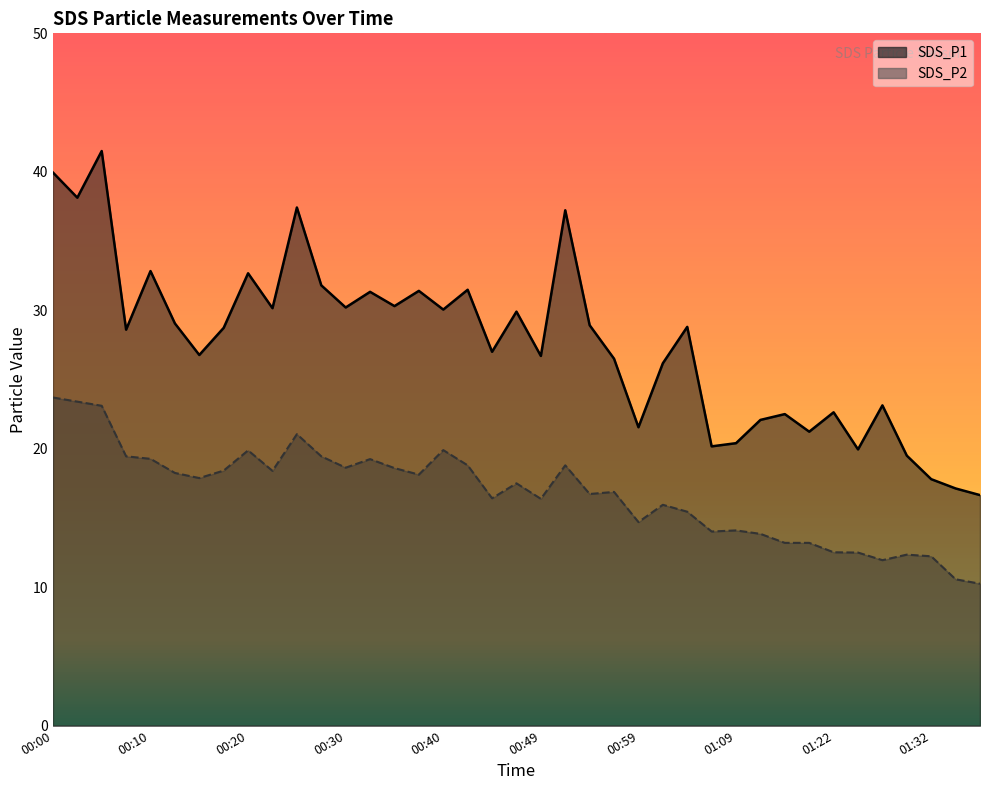

Reading left to right, what are all the values shown in this chart?

SDS_P1: 00:00=40.0	00:03=38.1	00:05=41.5	00:08=28.6	00:10=32.8	00:12=29.1	00:15=26.8	00:17=28.7	00:20=32.7	00:22=30.1	00:25=37.4	00:27=31.8	00:30=30.2	00:32=31.3	00:35=30.3	00:37=31.4	00:40=30.1	00:42=31.5	00:45=27.0	00:47=29.9	00:49=26.7	00:52=37.2	00:54=28.9	00:57=26.5	00:59=21.6	01:02=26.2	01:04=28.8	01:07=20.2	01:09=20.4	01:12=22.1	01:17=22.5	01:19=21.2	01:22=22.6	01:25=19.9	01:27=23.1	01:30=19.5	01:32=17.8	01:35=17.1	01:37=16.6
SDS_P2: 00:00=23.7	00:03=23.4	00:05=23.1	00:08=19.4	00:10=19.3	00:12=18.2	00:15=17.9	00:17=18.4	00:20=19.9	00:22=18.4	00:25=21.1	00:27=19.4	00:30=18.6	00:32=19.2	00:35=18.6	00:37=18.1	00:40=19.9	00:42=18.8	00:45=16.4	00:47=17.5	00:49=16.4	00:52=18.8	00:54=16.7	00:57=16.9	00:59=14.7	01:02=15.9	01:04=15.4	01:07=14.0	01:09=14.1	01:12=13.8	01:17=13.2	01:19=13.2	01:22=12.5	01:25=12.5	01:27=11.9	01:30=12.3	01:32=12.2	01:35=10.6	01:37=10.2